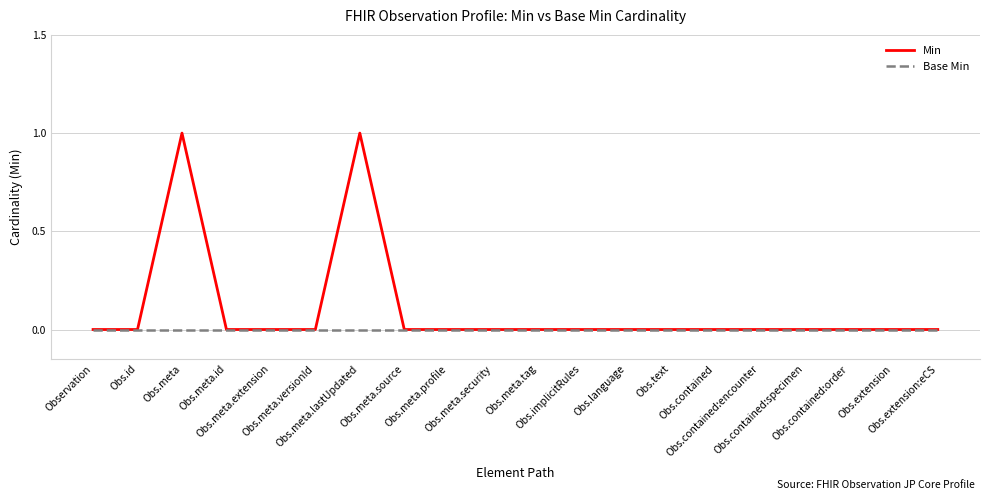

The Base Min series shows 0 at Obs.meta.lastUpdated. True or false?

True